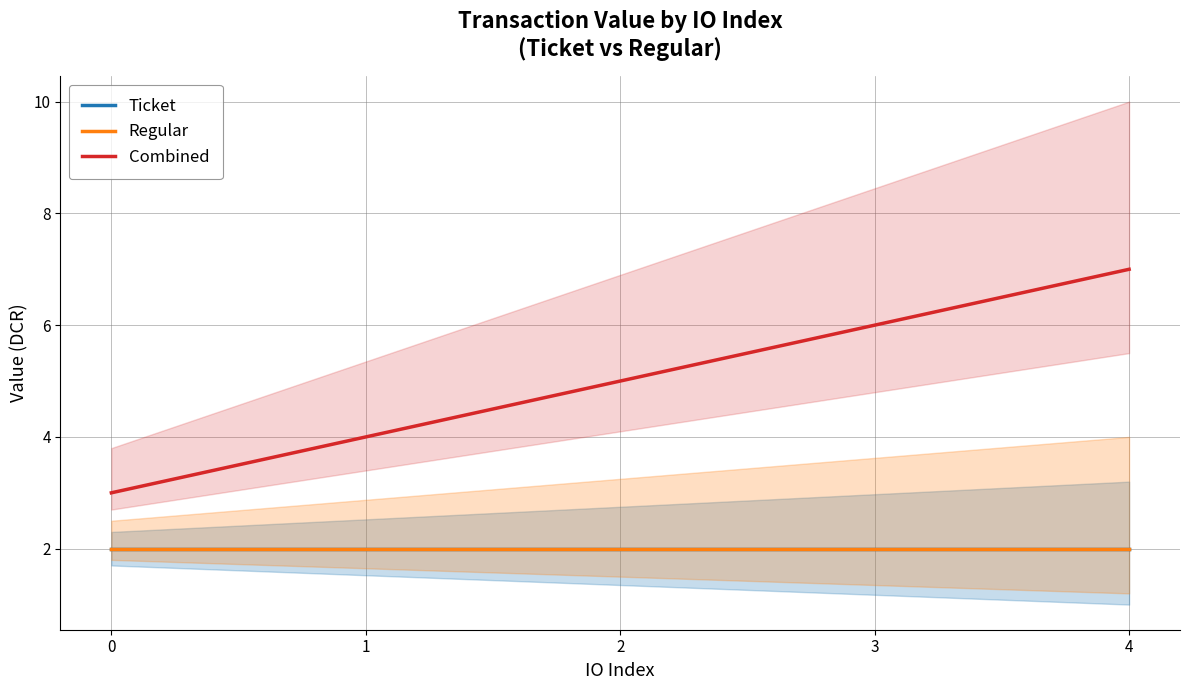

What is the sum of the Combined values at 3 and 2?

11.0